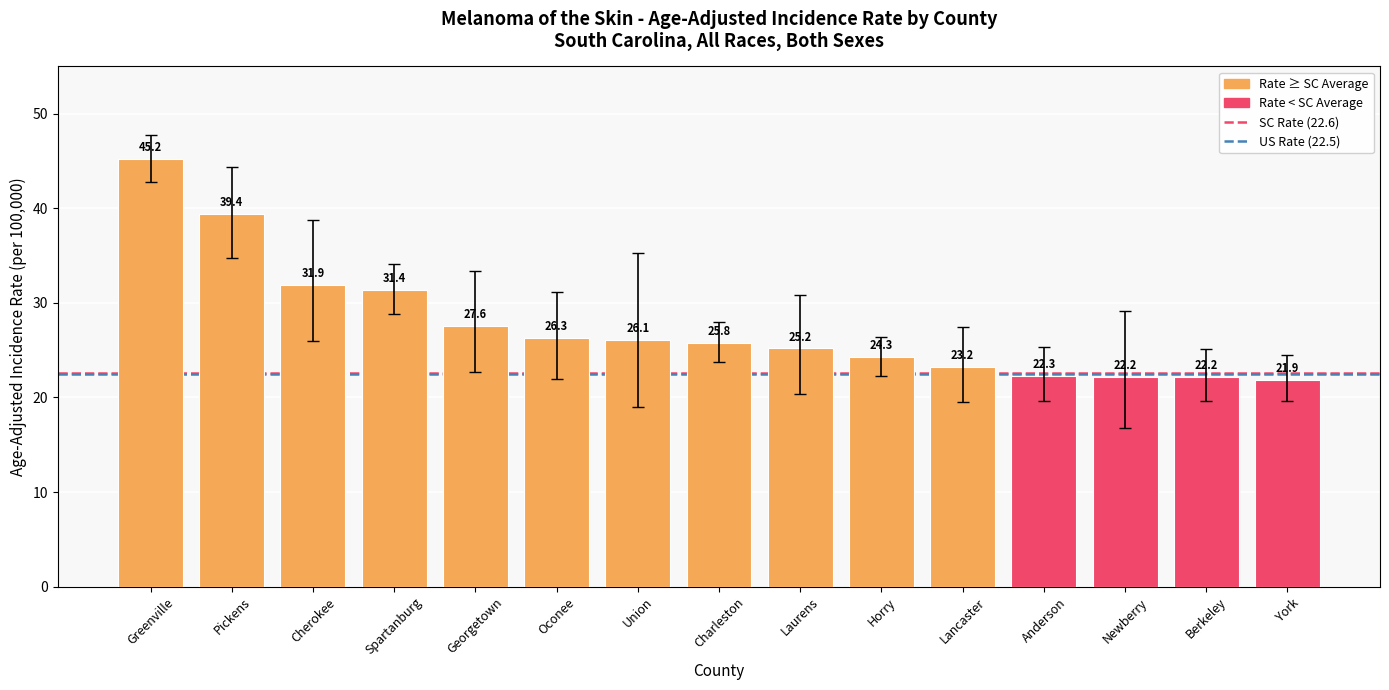

What is the label of the 13th bar from the right?

Cherokee